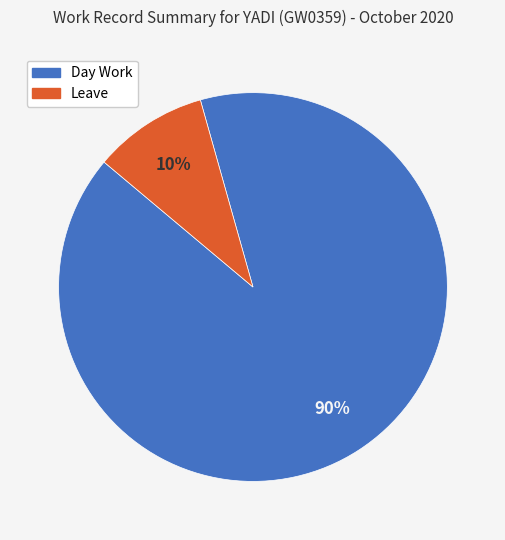

The Day Work slice represents 90% of the pie. True or false?

True